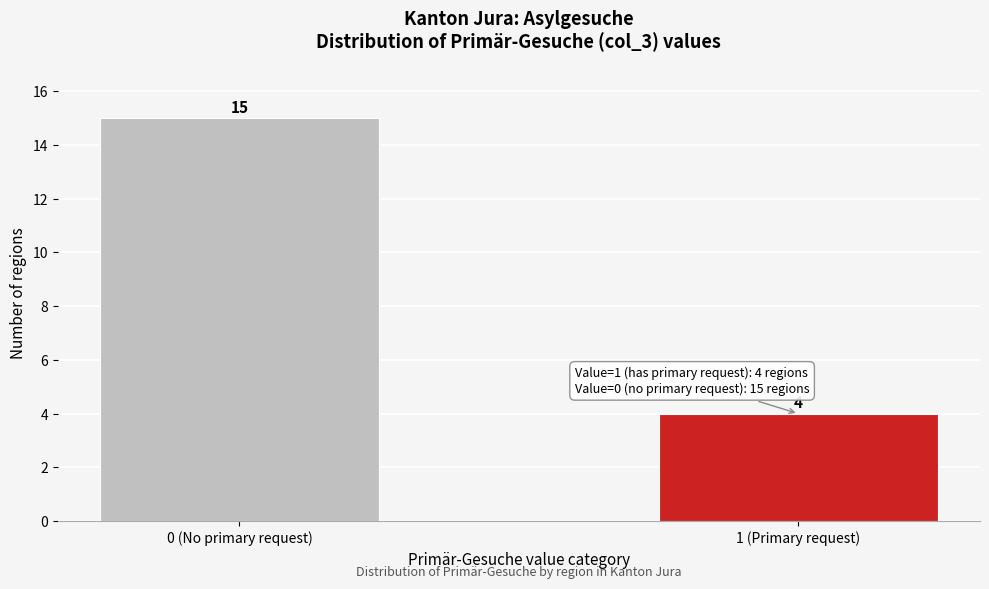

Reading left to right, what are all the values shown in this chart?

15	4